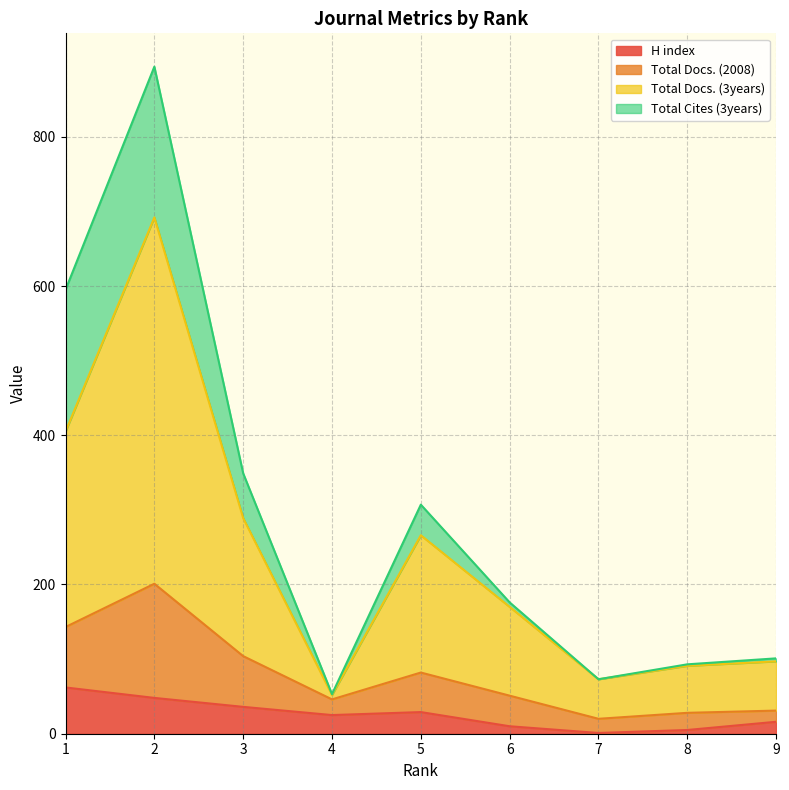

The value of H index at 1 is 62. True or false?

True